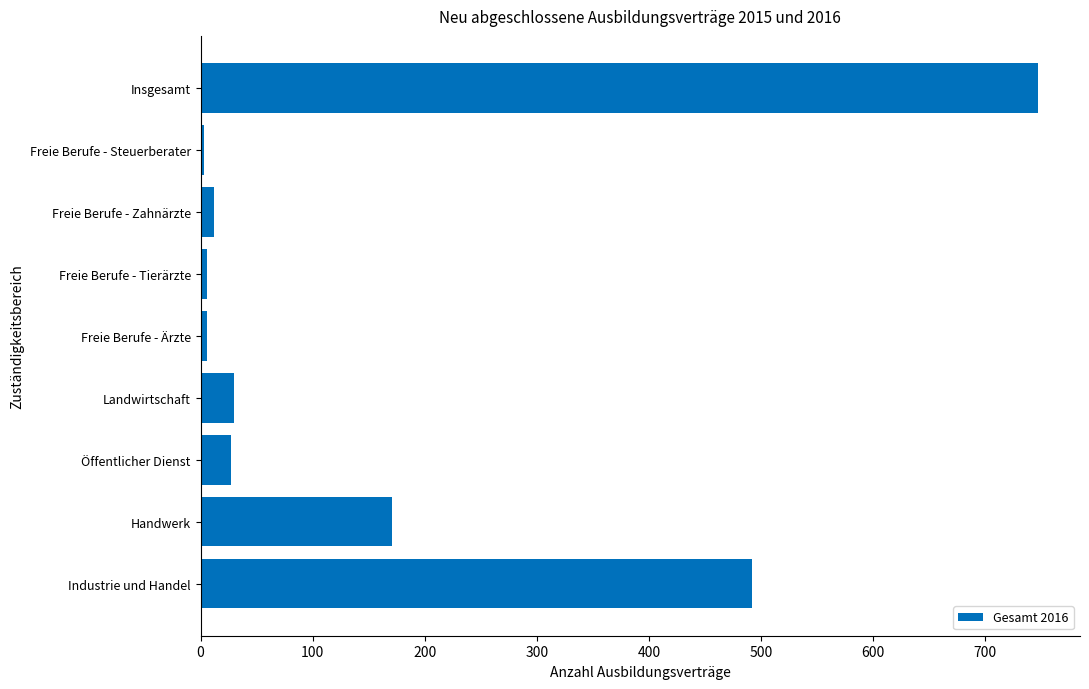

What is the average value?

166